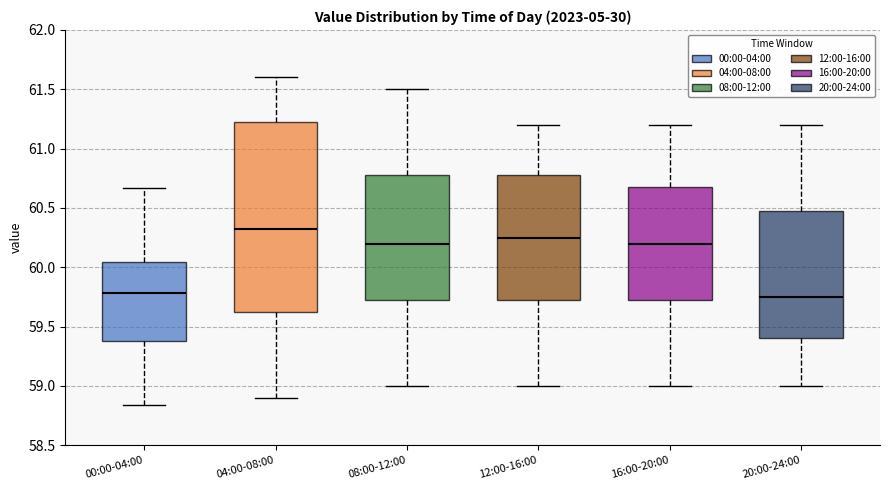

Reading left to right, read every box against the y-axis: the position of its median line, the range the box covers, and the ends of its whiskers. The values are not printed on the chart, so give them approximately, as read against the axis.

00:00-04:00: median 59.80, box 59.40 to 60.05, whiskers 58.85 to 60.65
04:00-08:00: median 60.30, box 59.60 to 61.20, whiskers 58.90 to 61.60
08:00-12:00: median 60.20, box 59.75 to 60.80, whiskers 59.00 to 61.50
12:00-16:00: median 60.25, box 59.75 to 60.80, whiskers 59.00 to 61.20
16:00-20:00: median 60.20, box 59.75 to 60.70, whiskers 59.00 to 61.20
20:00-24:00: median 59.75, box 59.40 to 60.50, whiskers 59.00 to 61.20